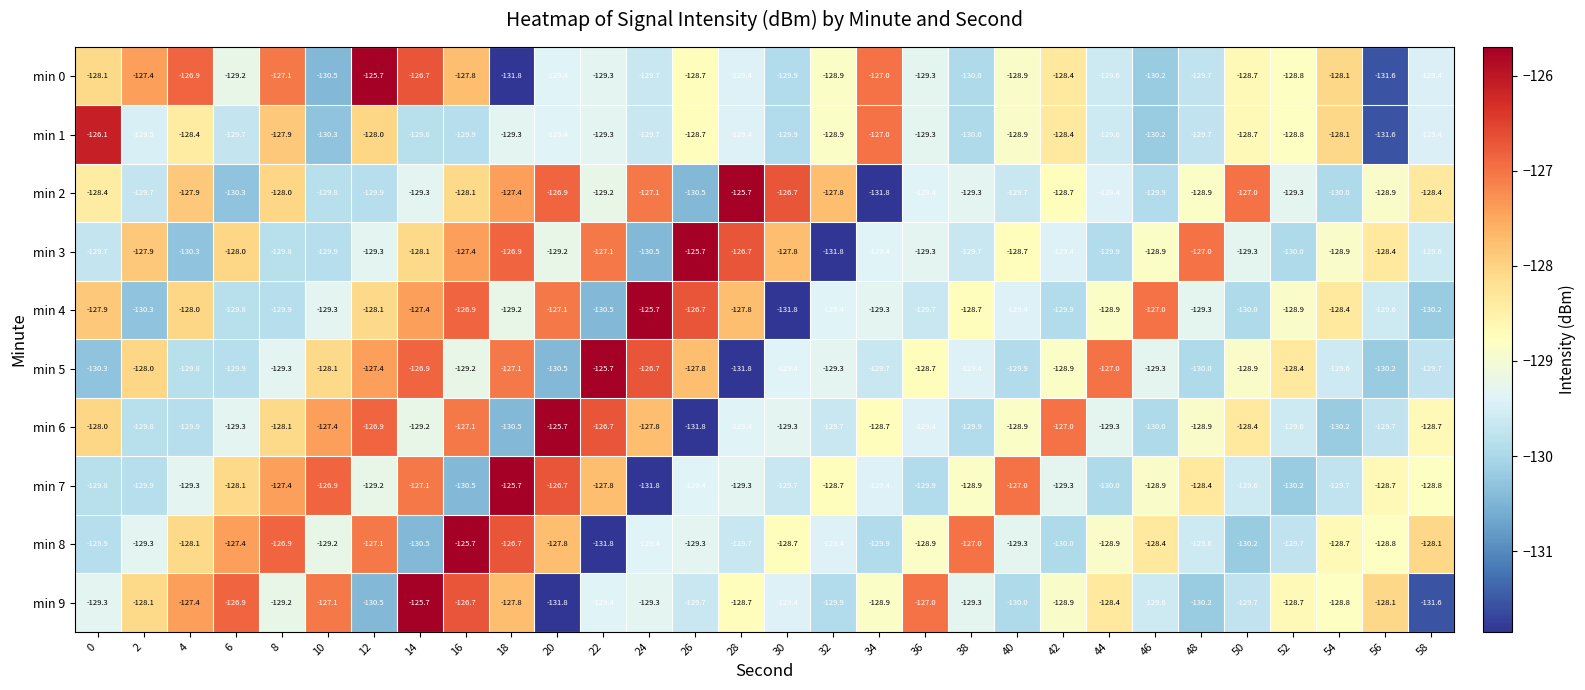

What is the difference between the min 4 values at 12 and 40?

1.3